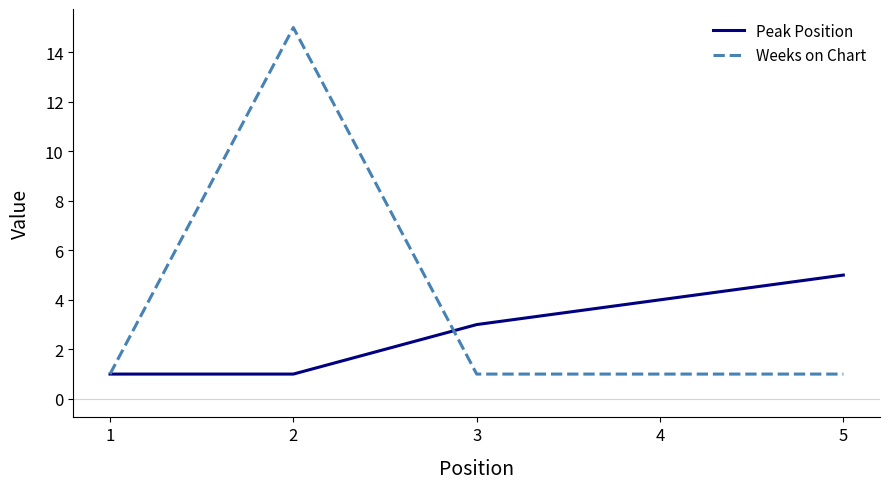

List the series in order of their overall mean, lowest first.

Peak Position, Weeks on Chart